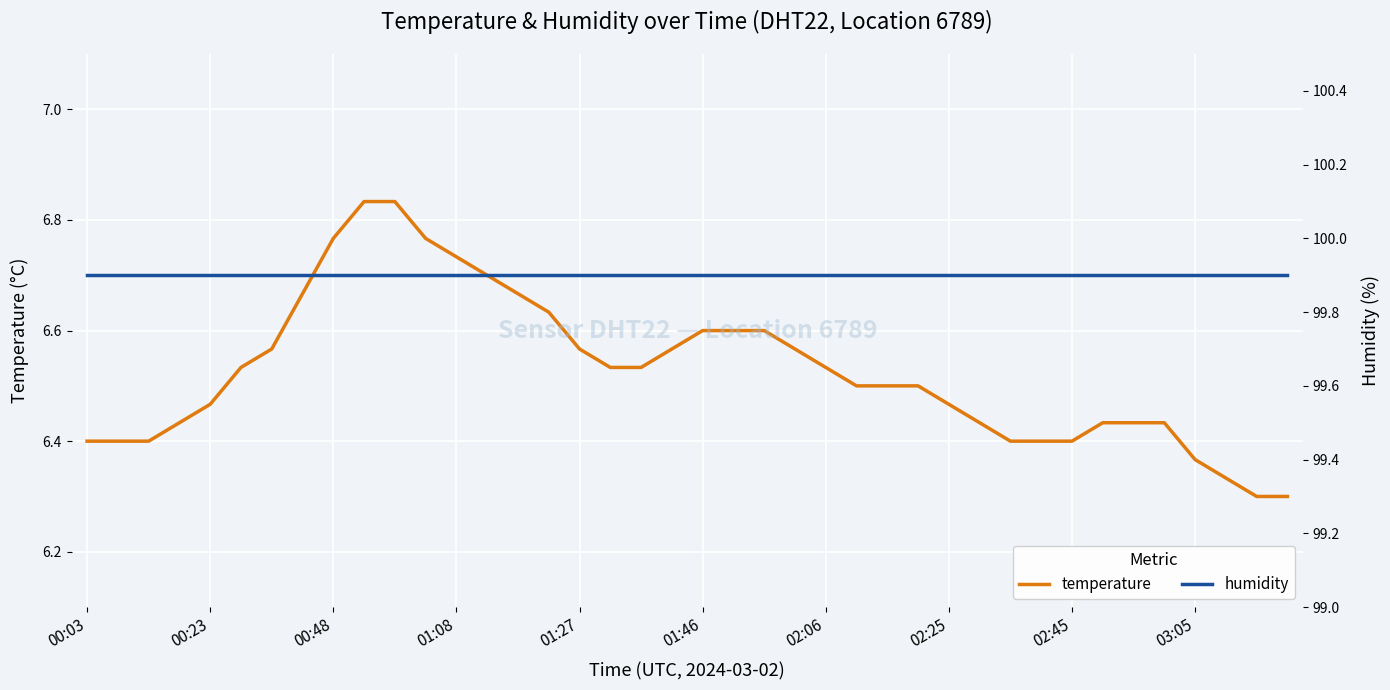

What is the sum of the temperature values at 30 and 29?

12.8